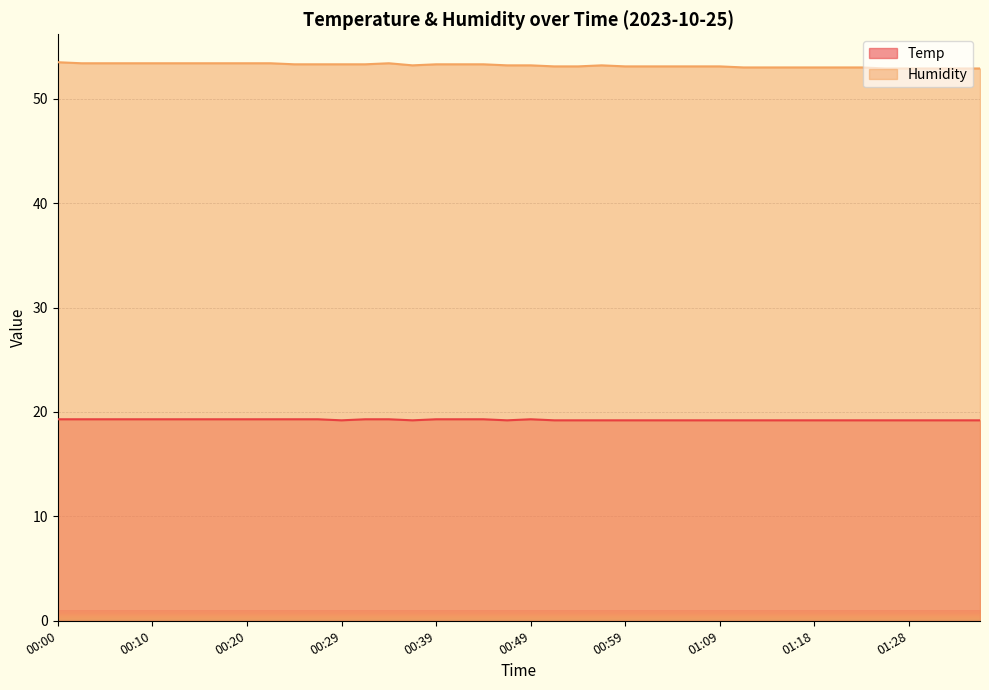

Between 00:44 and 01:26, which series saw the biggest shift?

Humidity